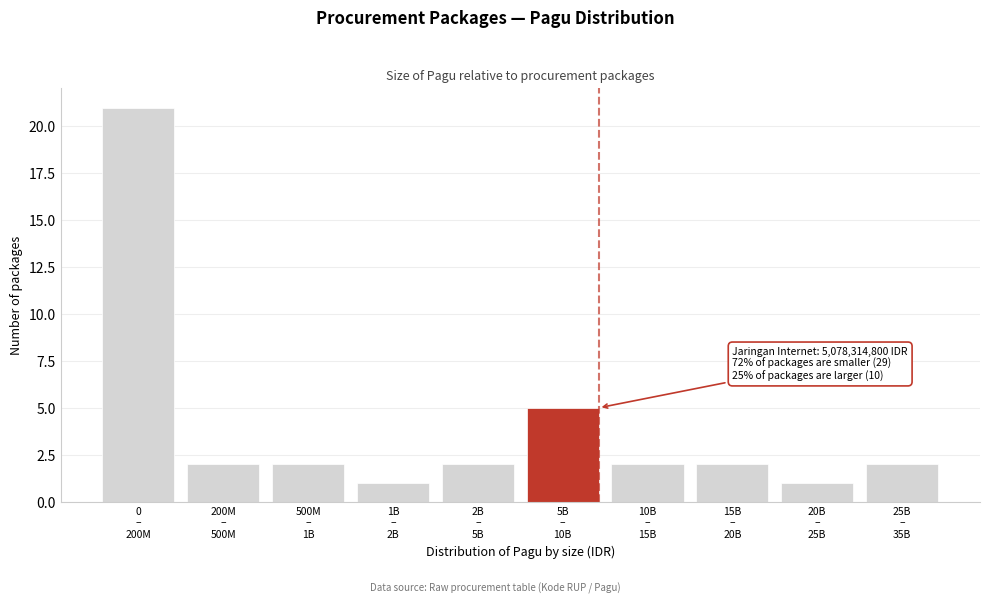

Reading left to right, list all the values displayed in this chart.

21	2	2	1	2	5	2	2	1	2